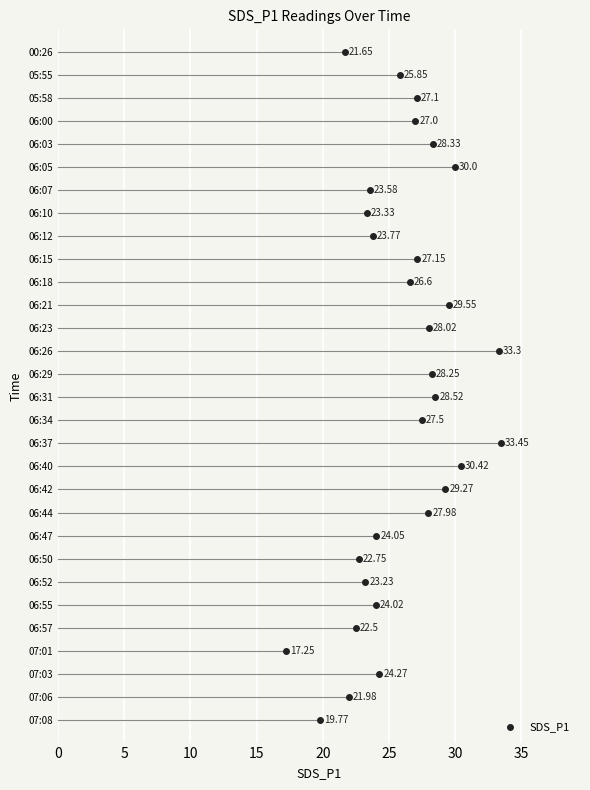

Is this an area chart (filled region under the line)?

No